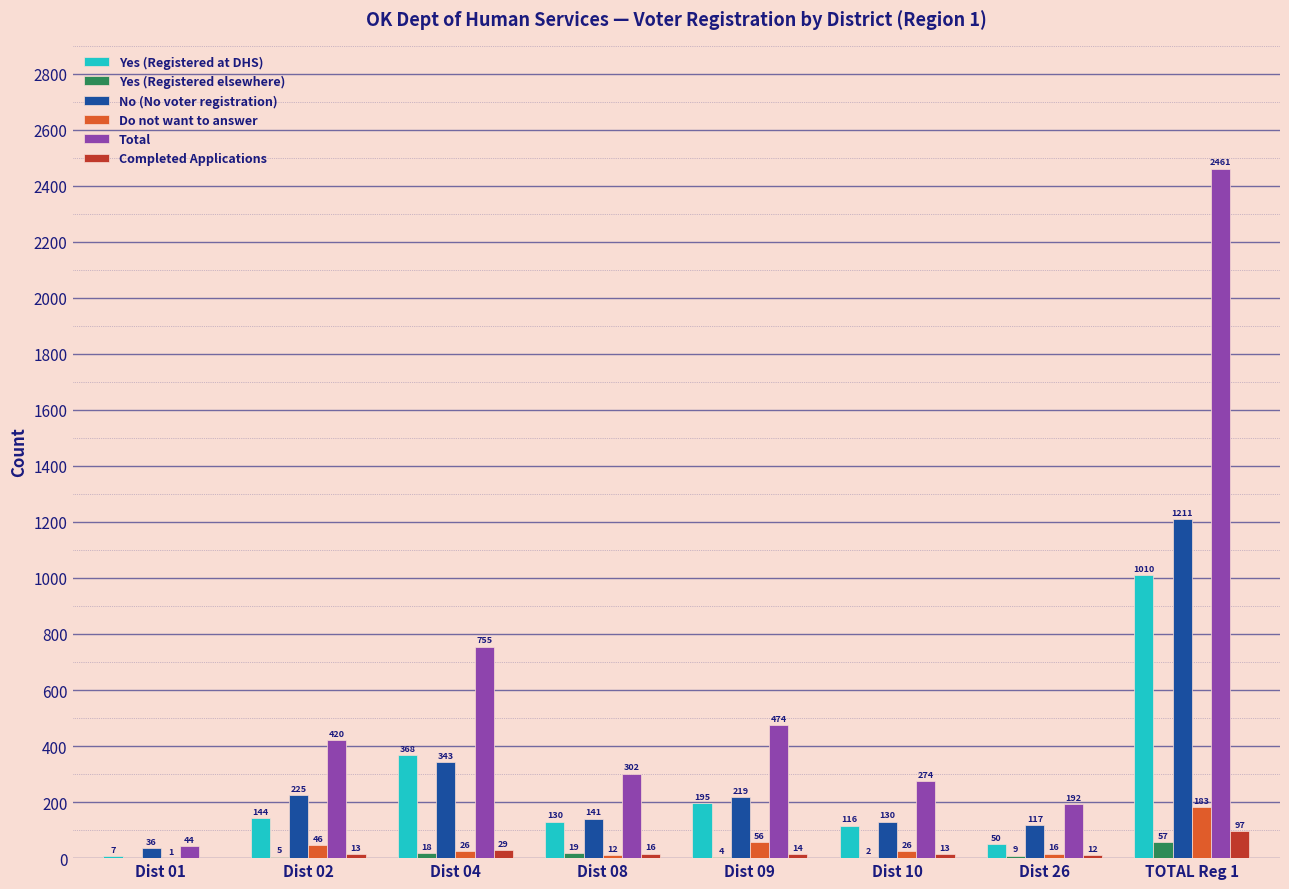

Which series changed the most between Dist 09 and Dist 26?

Total